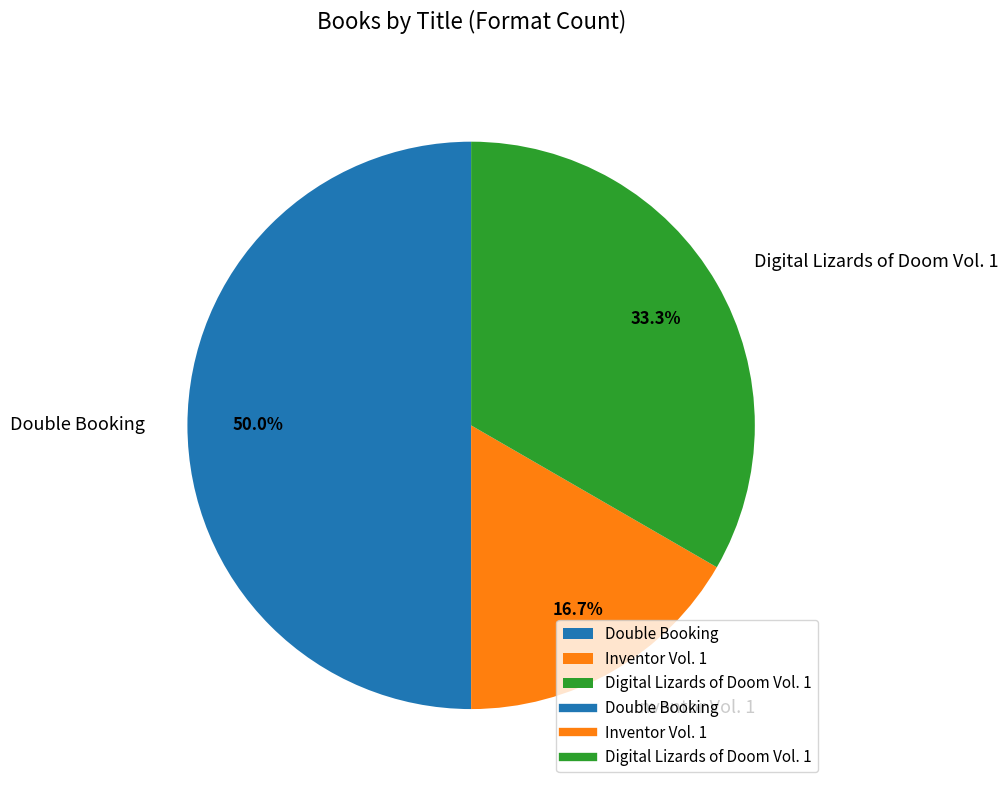

The Inventor Vol. 1 slice represents 17% of the pie. True or false?

True